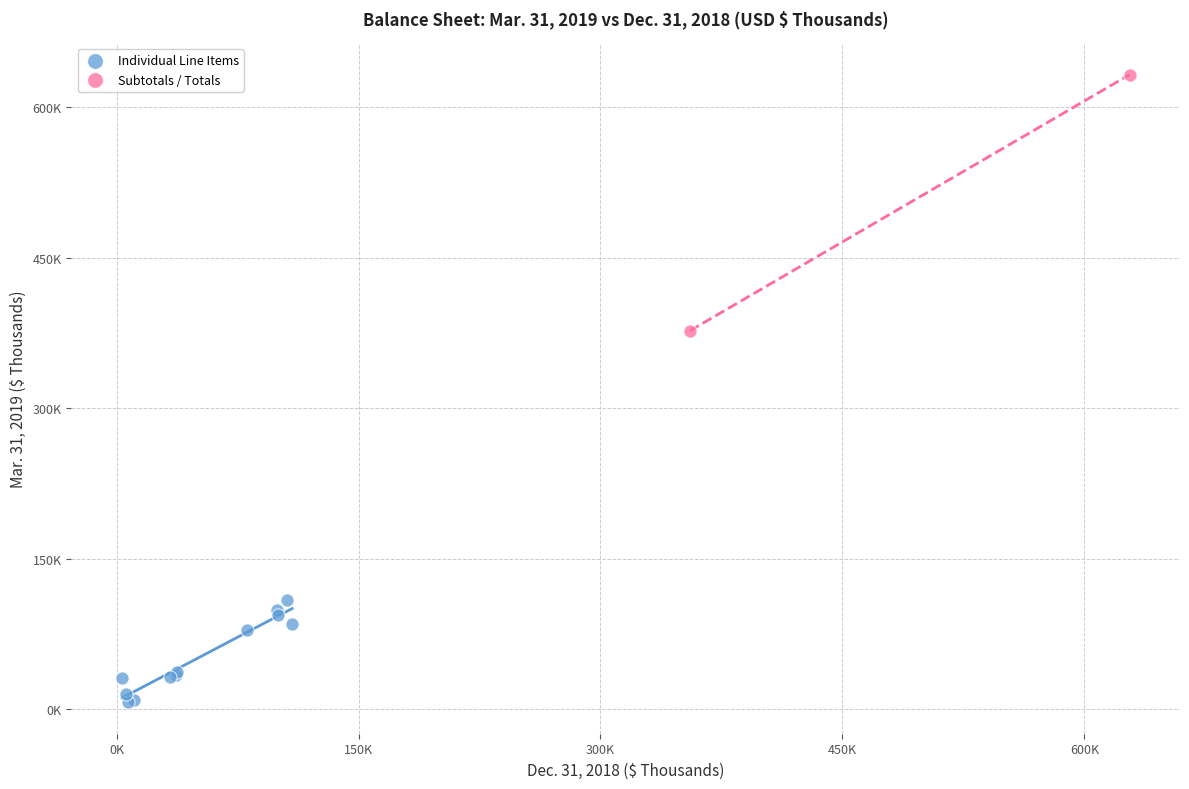

Which series contains the lowest Y value?

Individual Line Items